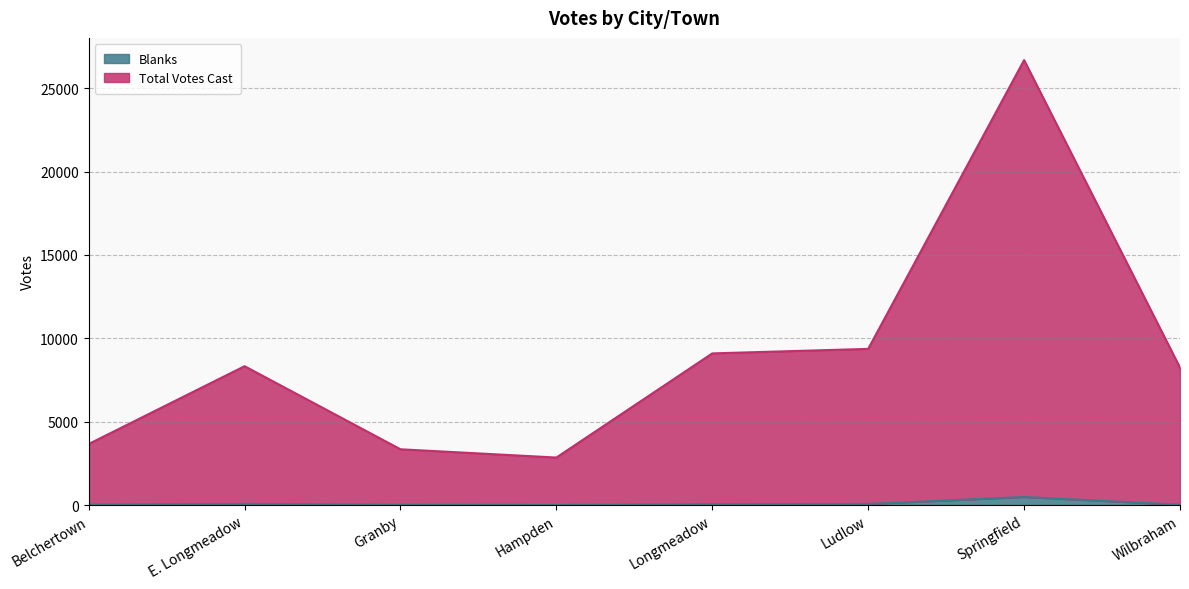

At which label does Blanks reach its minimum?

Hampden